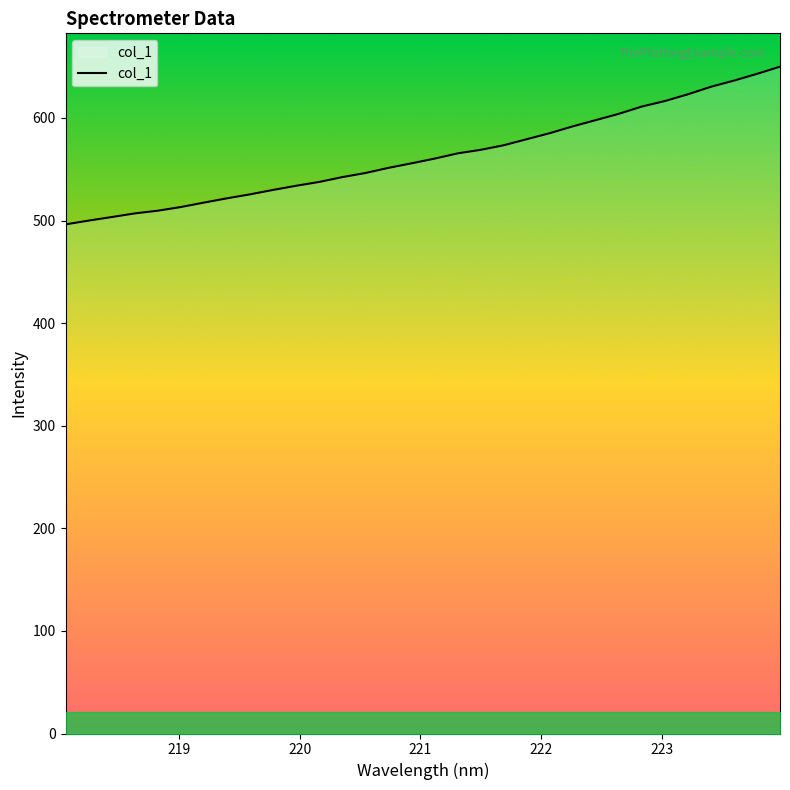

What is the minimum value shown in the chart?

496.2